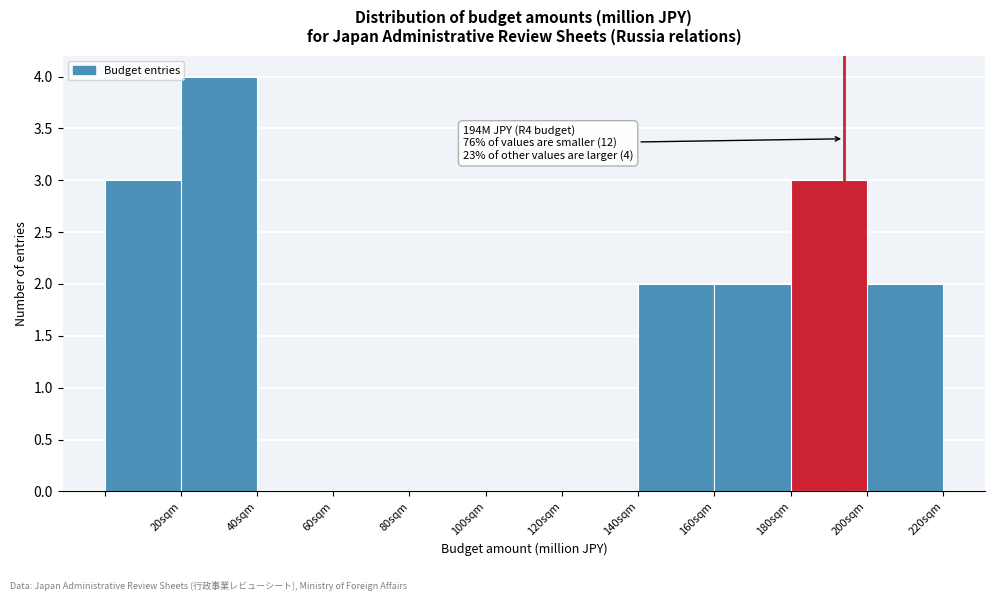

Which range on the x-axis has the tallest bar?

20 to 40